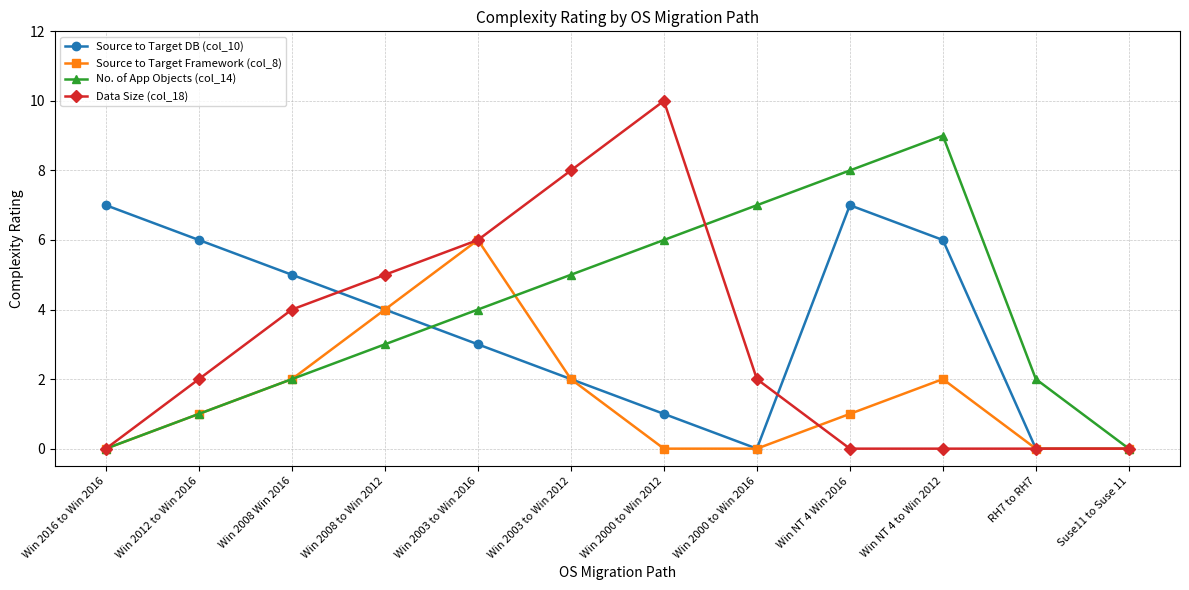

The value of Source to Target Framework (col_8) at Win NT 4 to Win 2012 is 2. True or false?

True